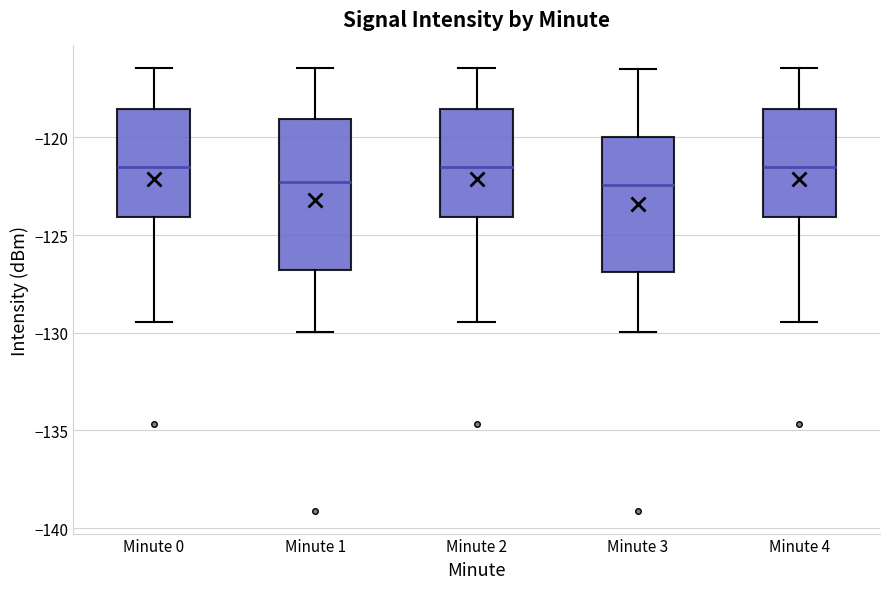

Reading left to right, read every box against the y-axis: the position of its median line, the range the box covers, and the ends of its whiskers. The values are not printed on the chart, so give them approximately, as read against the axis.

Minute 0: median -121.5, box -124.0 to -118.5, whiskers -129.5 to -116.5
Minute 1: median -122.5, box -127.0 to -119.0, whiskers -130.0 to -116.5
Minute 2: median -121.5, box -124.0 to -118.5, whiskers -129.5 to -116.5
Minute 3: median -122.5, box -127.0 to -120.0, whiskers -130.0 to -116.5
Minute 4: median -121.5, box -124.0 to -118.5, whiskers -129.5 to -116.5